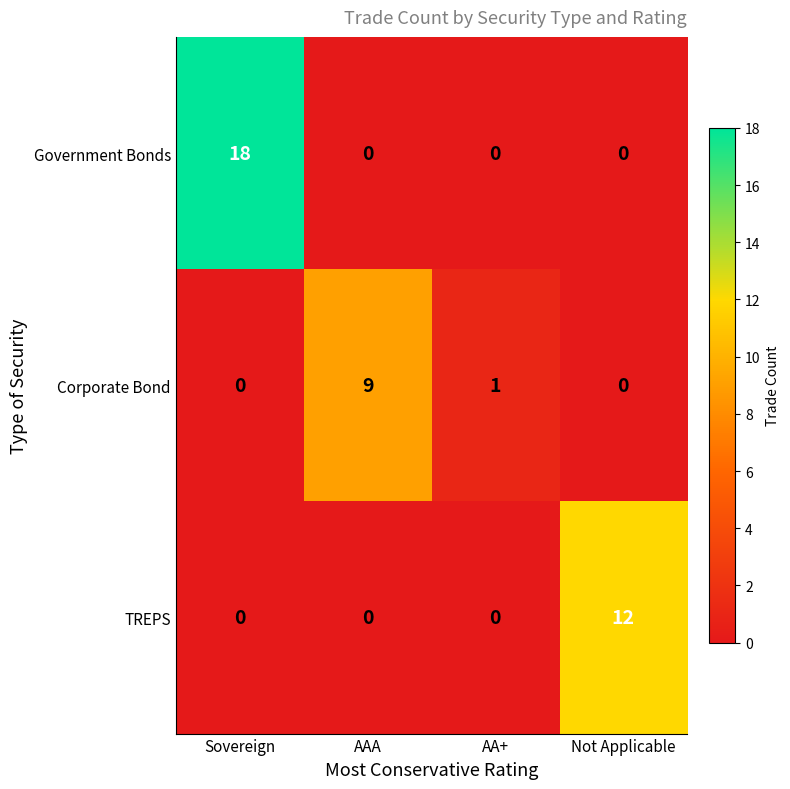

What is the greatest value displayed?

18